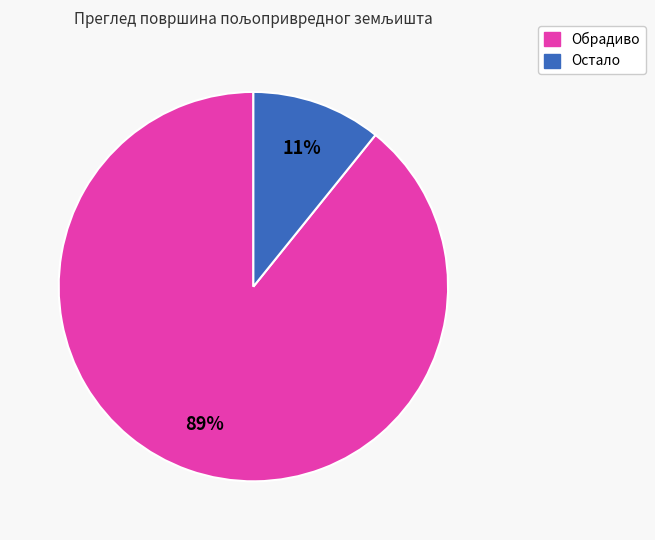

Is there any slice that represents more than half of the pie?

Yes